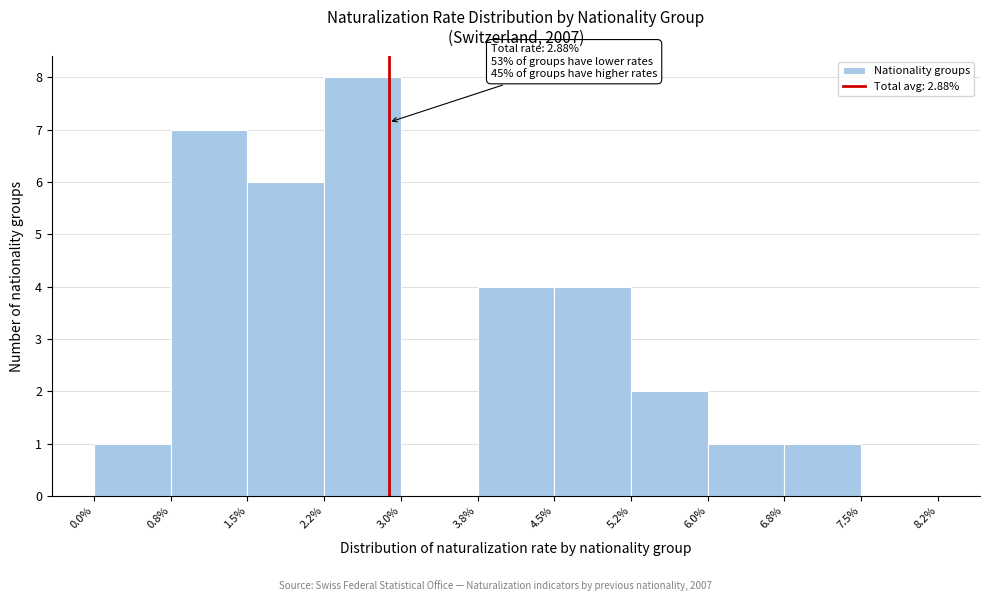

Which range on the x-axis has the tallest bar?

2.2% to 3.0%